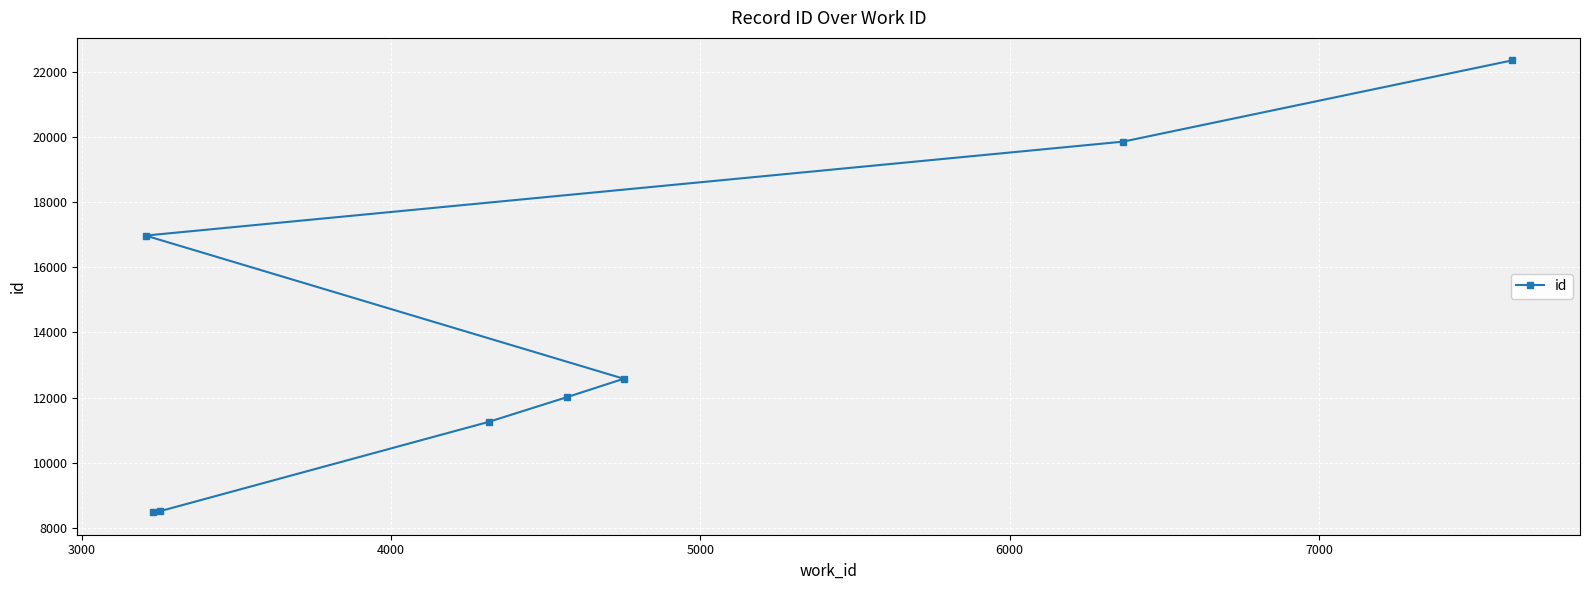

What is the minimum value shown in the chart?

8479